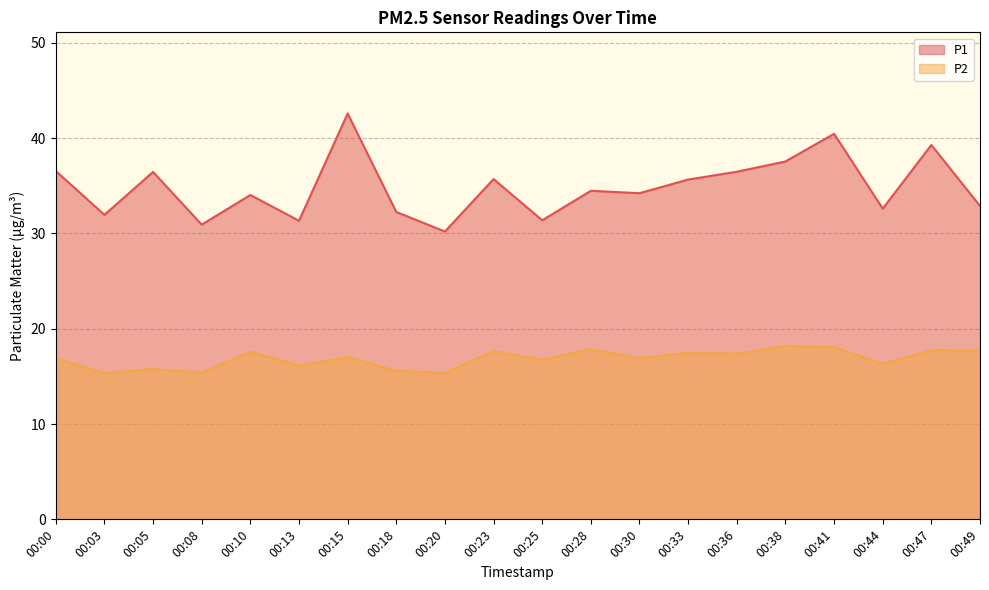

What are all the series names shown in the legend?

P1, P2